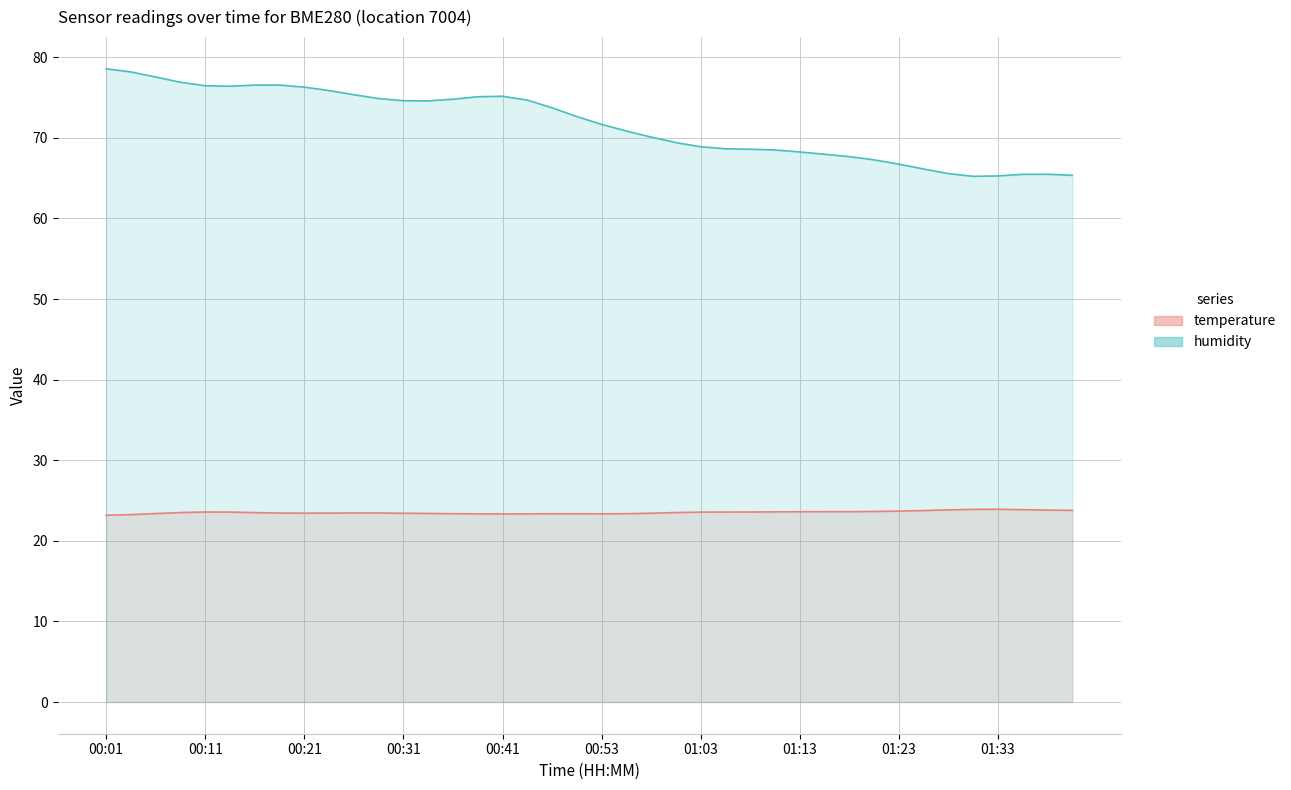

List the labels in order of value, largest first.

00:01, 00:04, 00:06, 00:09, 00:19, 00:16, 00:11, 00:14, 00:21, 00:24, 00:26, 00:41, 00:38, 00:28, 00:36, 00:43, 00:31, 00:33, 00:48, 00:51, 00:53, 00:55, 00:58, 01:00, 01:03, 01:05, 01:08, 01:10, 01:13, 01:15, 01:18, 01:21, 01:23, 01:25, 01:28, 01:38, 01:35, 01:40, 01:33, 01:30